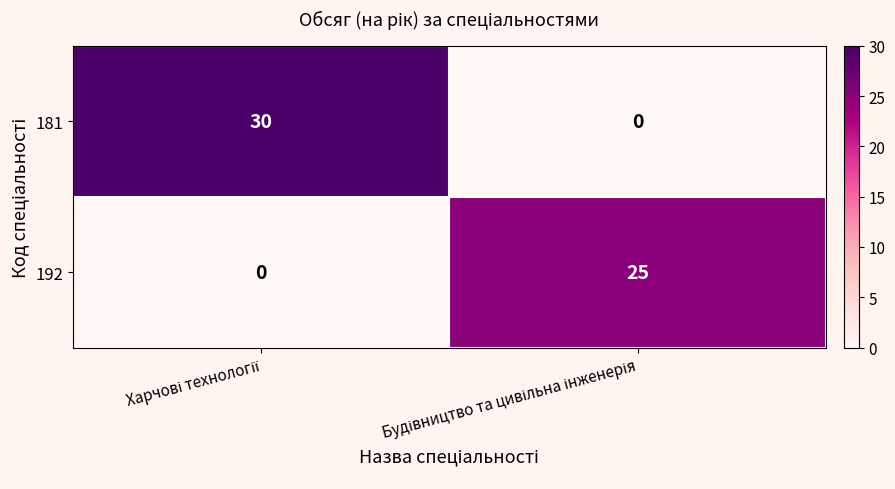

Reading right to left, transcribe all the data shown in this chart.

181: 0	30
192: 25	0